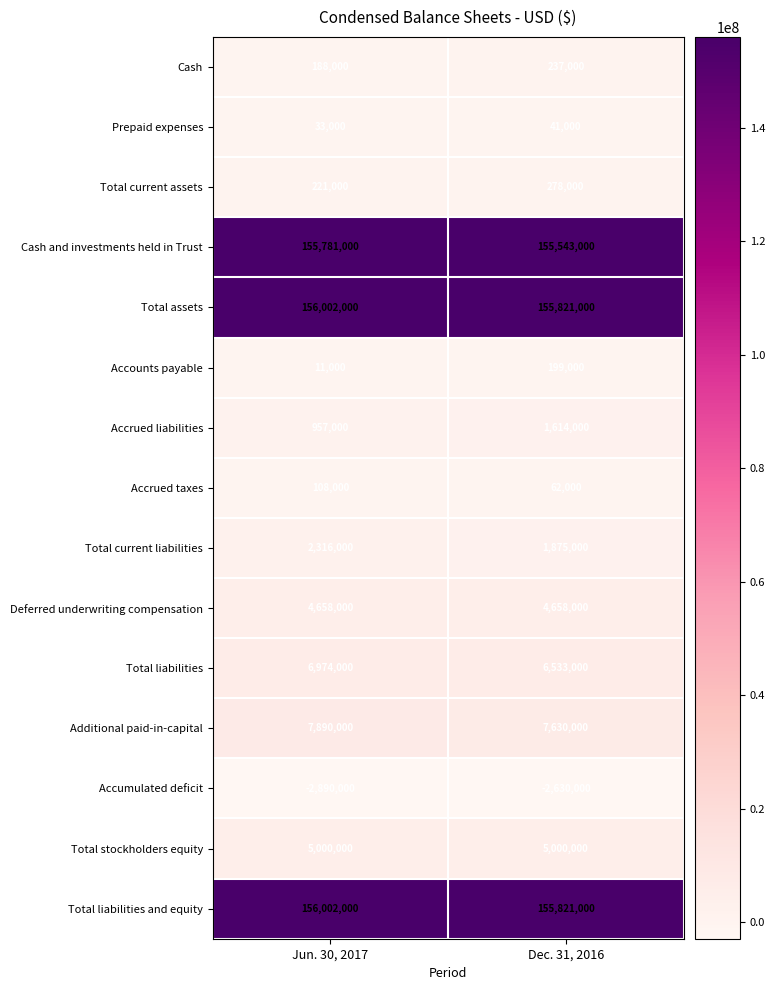

What is the spread (max minus min) of values at Jun. 30, 2017?

158892000